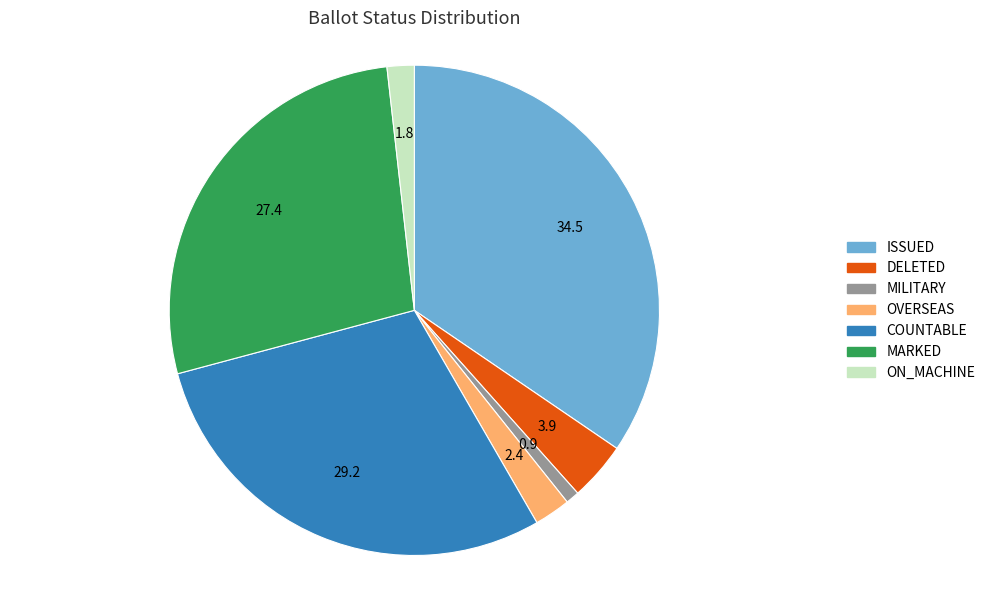

Is MILITARY the majority of the pie?

No